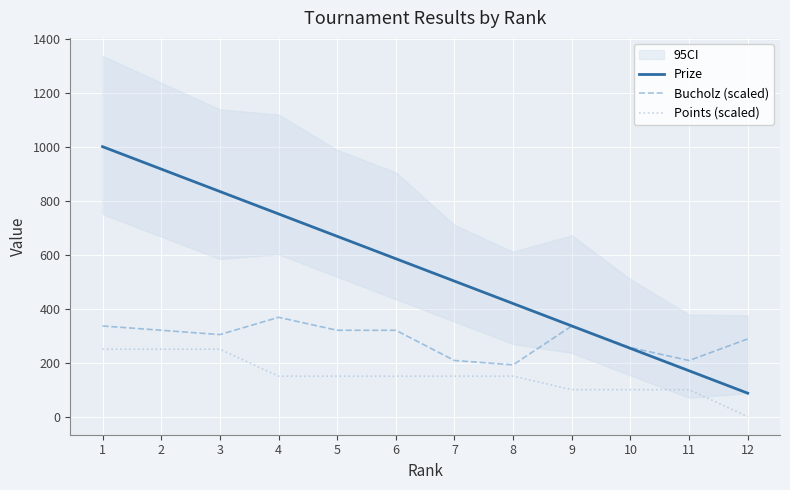

What is the total value across all series at 6?

1055